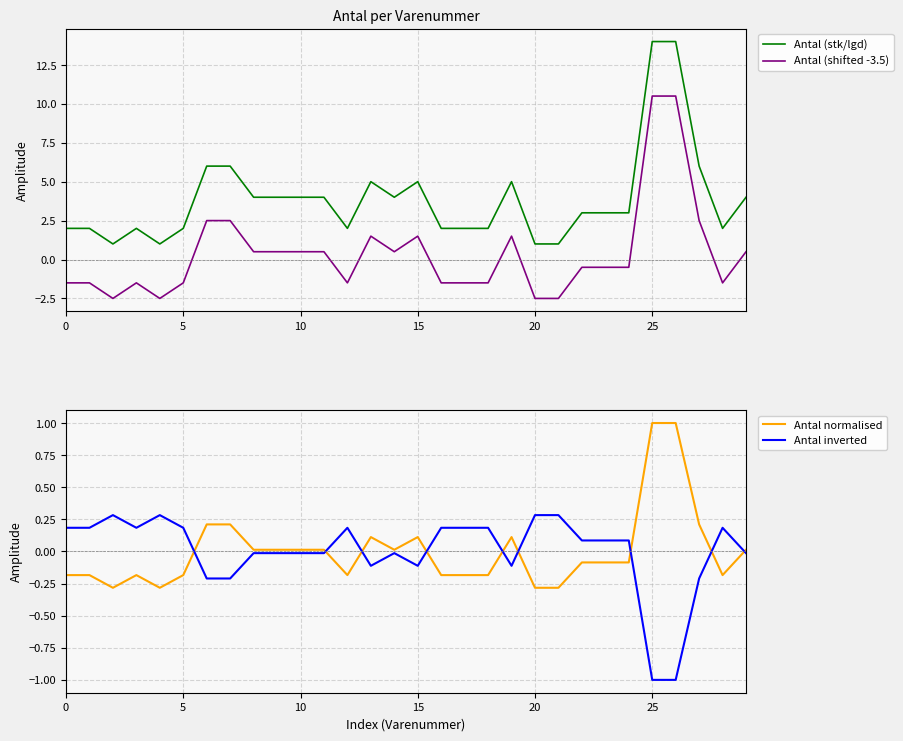

What is the difference between the Antal inverted values at 17 and 26?

1.2